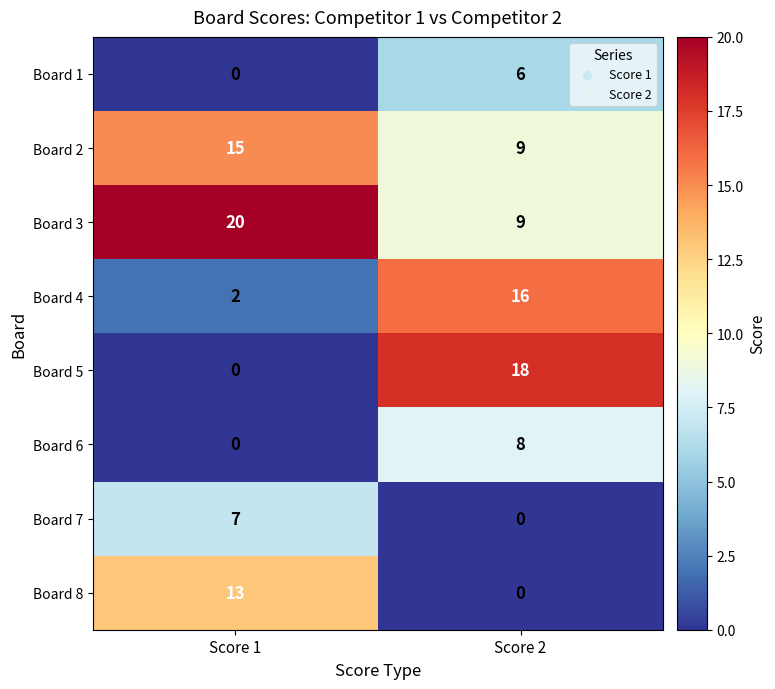

At which category is the sum across all series the highest?

Score 2